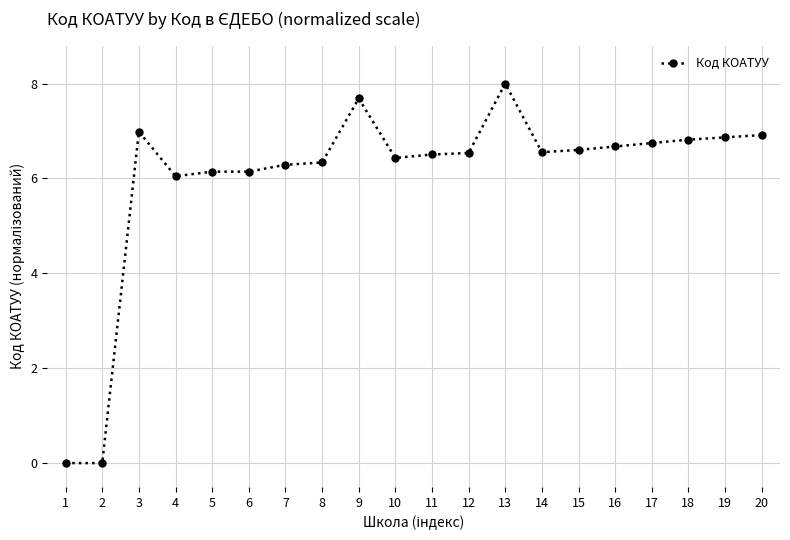

Is it true that the value at 3 is 10.2?

False